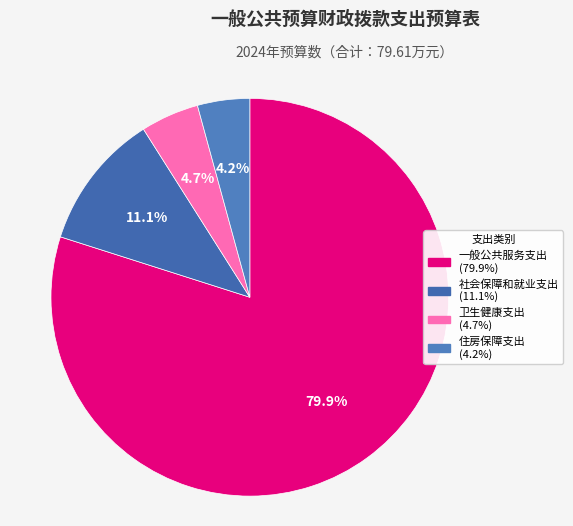

To the nearest percent, what is the average slice percentage?

25%